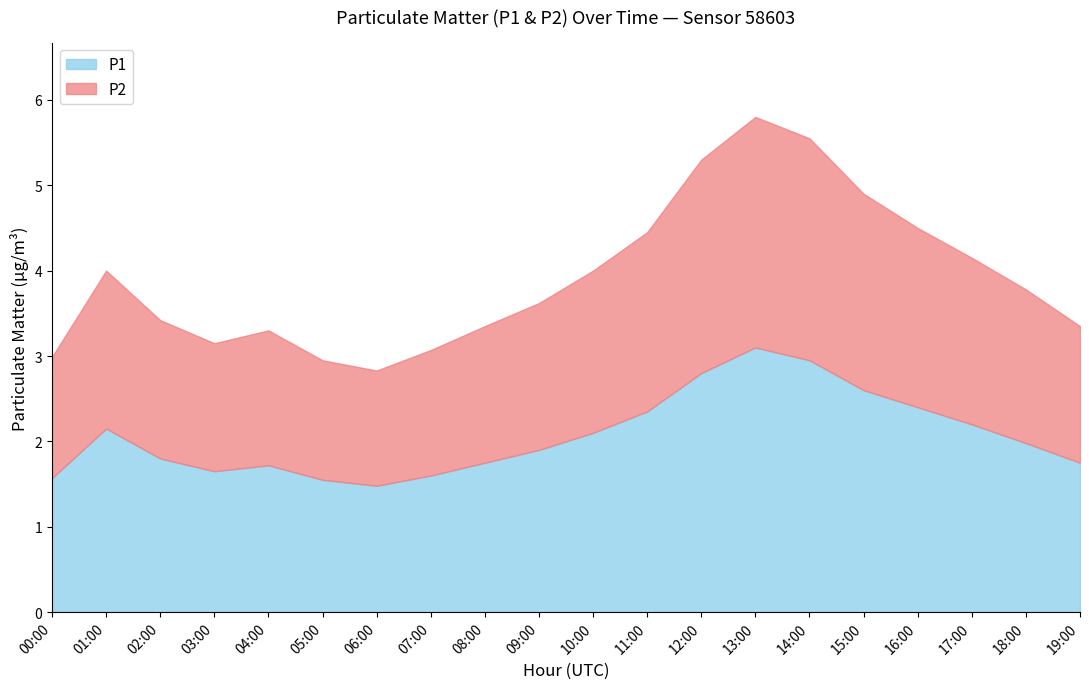

List the series in order of their overall mean, lowest first.

P2, P1